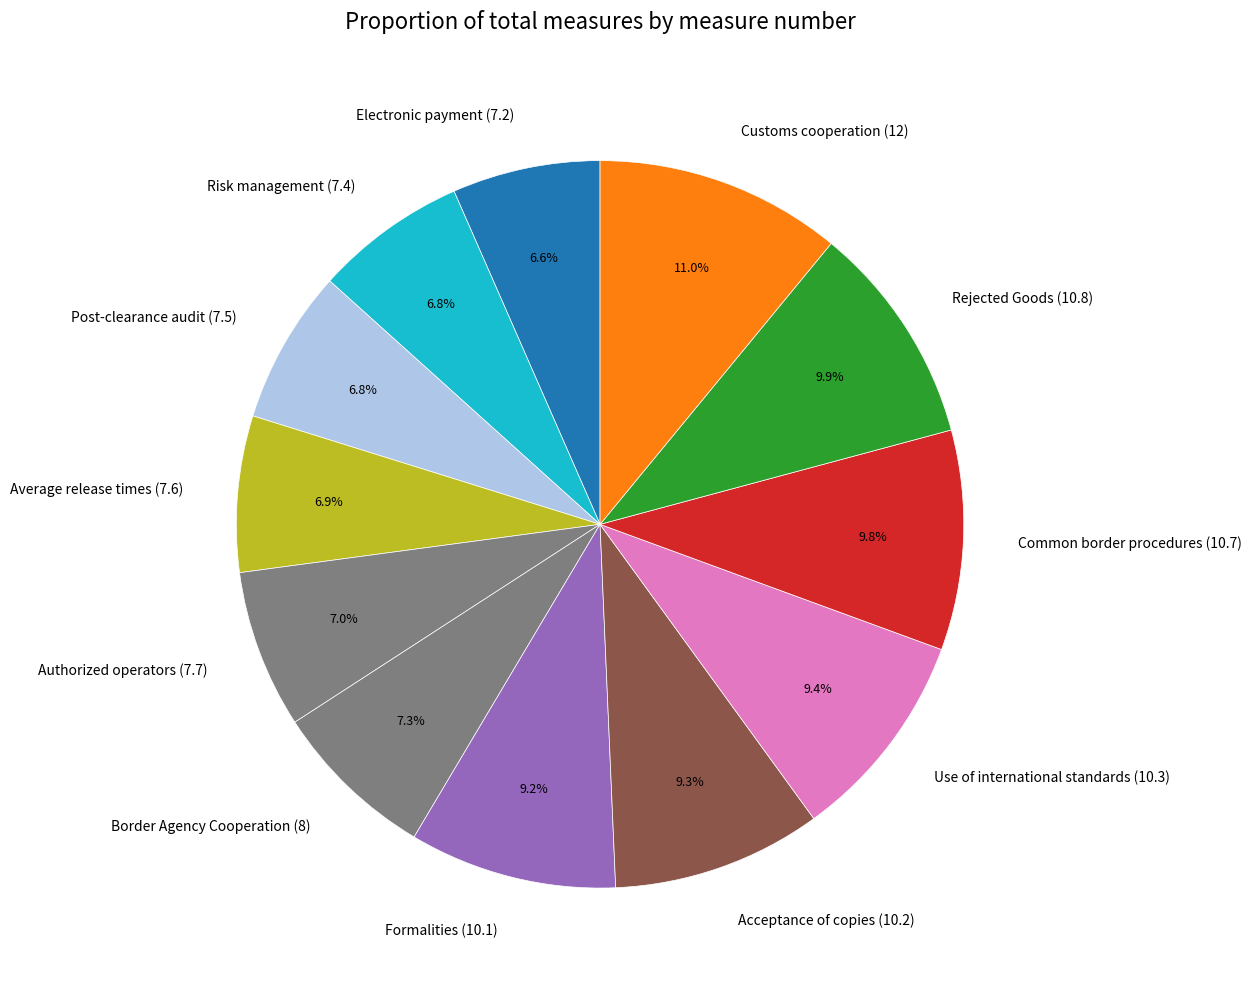

To the nearest percent, what is the difference between the largest and smallest slice percentages?

4%